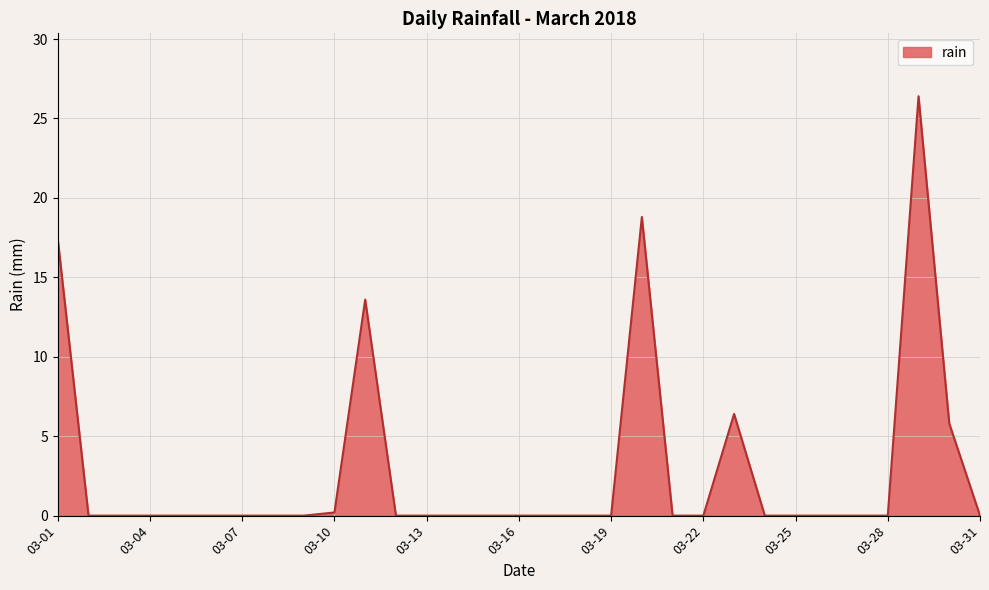

What is the greatest value displayed?

26.4